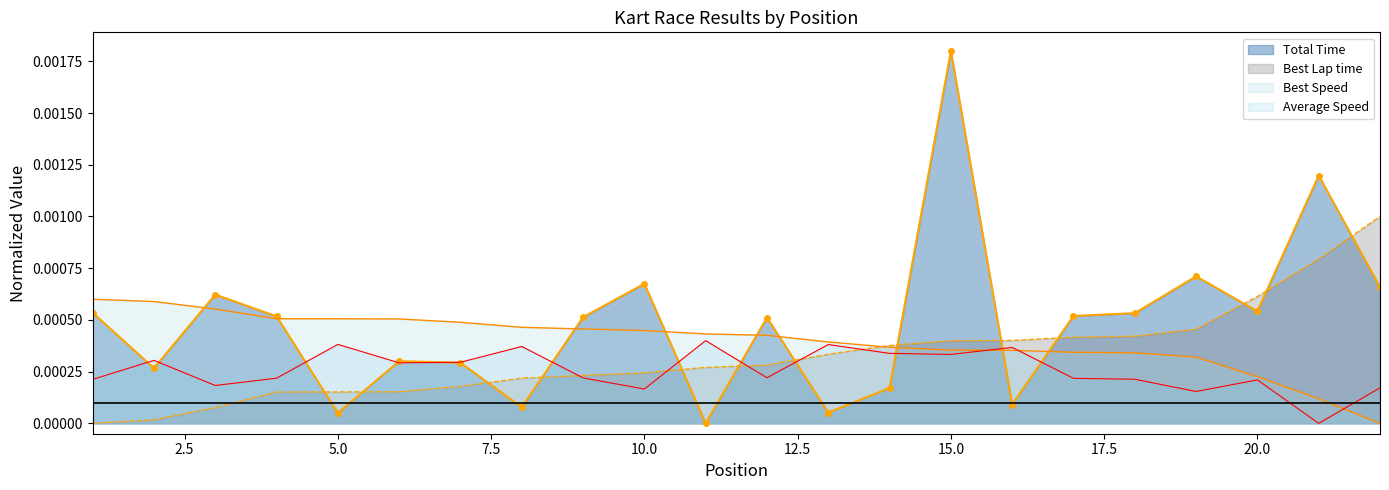

How many interior local peaks does the Total Time series have?

7